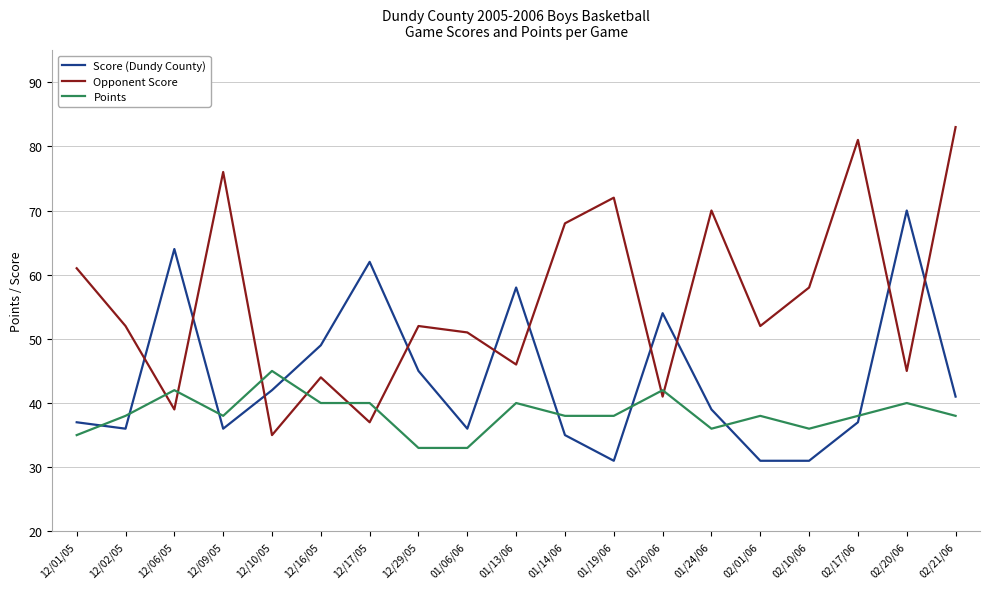

True or false: Score (Dundy County) and Points intersect in this chart.

True